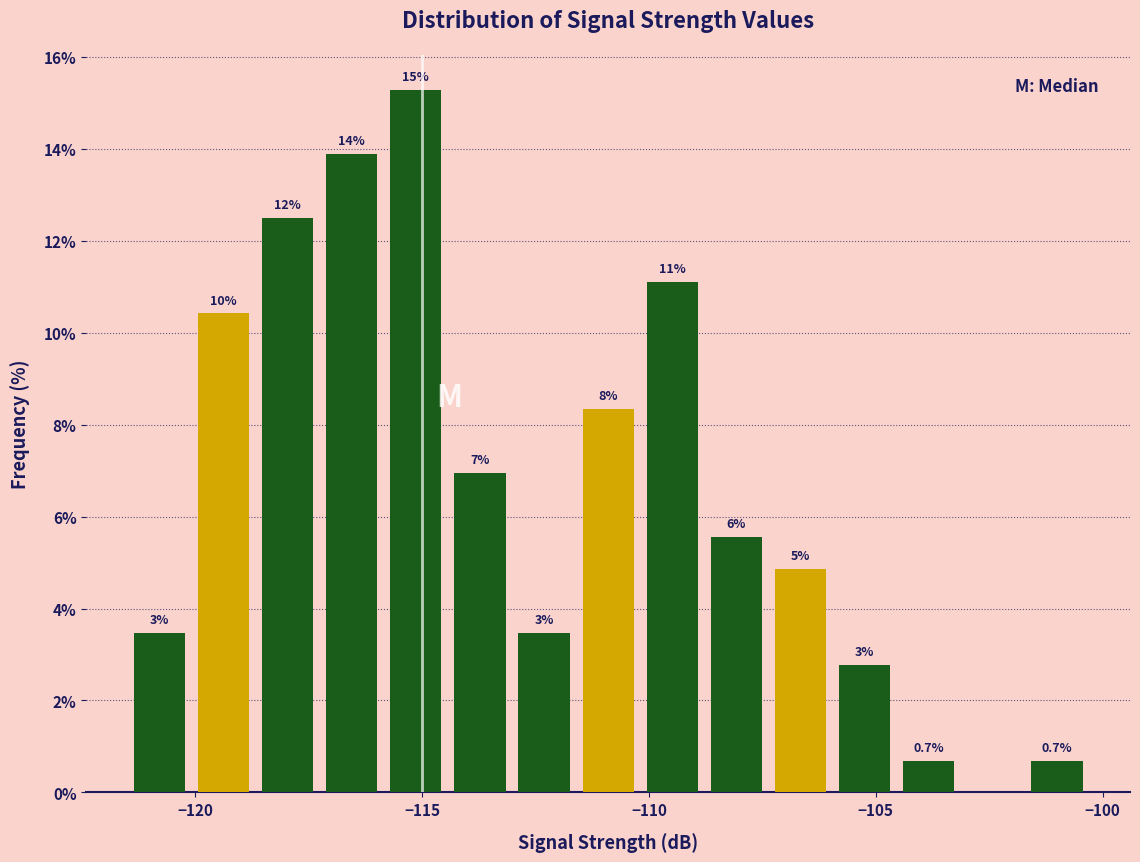

Around what value on the x-axis is the tallest bar? Give the approximate position of its centre, as read against the axis.

-115.0